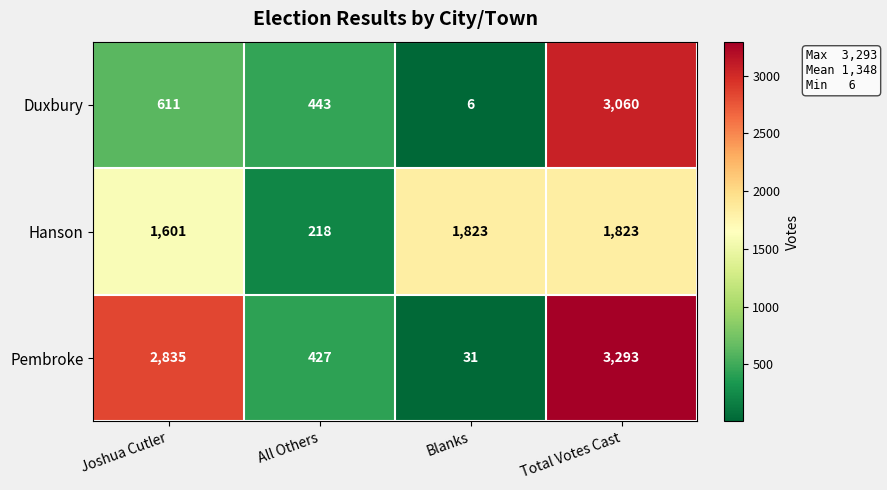

At which category is the sum across all series the highest?

Total Votes Cast